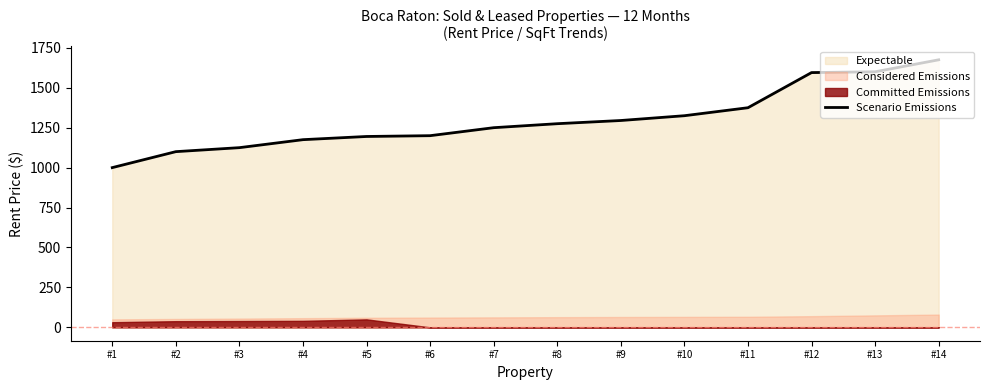

How many categories are shown in the chart?

14